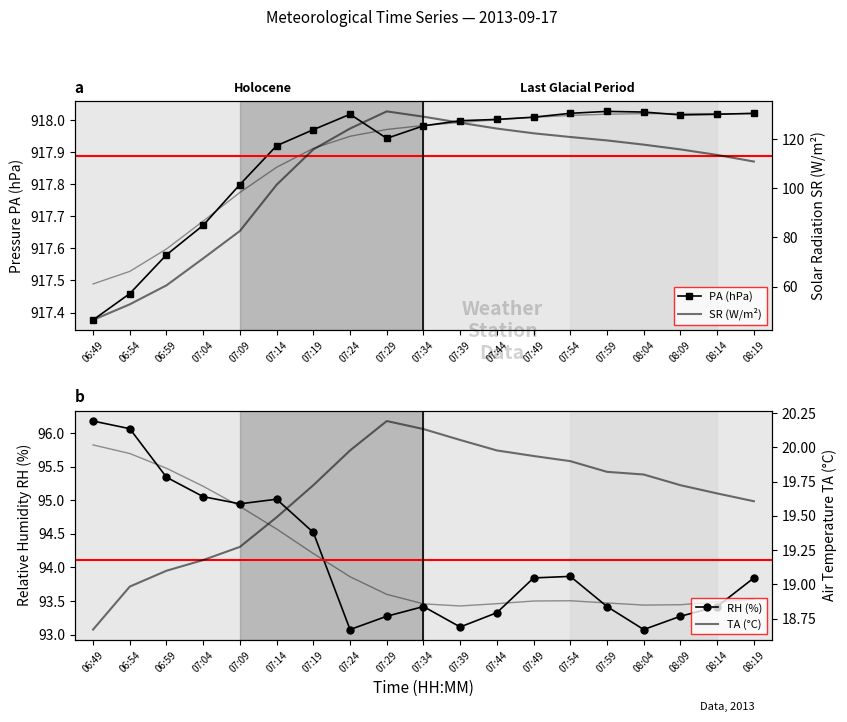

The value of TA at 07:14 is 19.5. True or false?

True